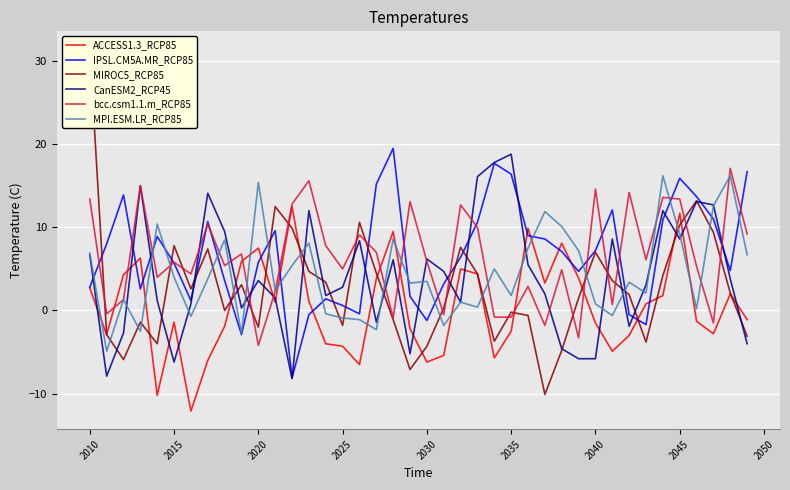

After their last crossing, which series has the higher values: MIROC5_RCP85 or IPSL.CM5A.MR_RCP85?

IPSL.CM5A.MR_RCP85